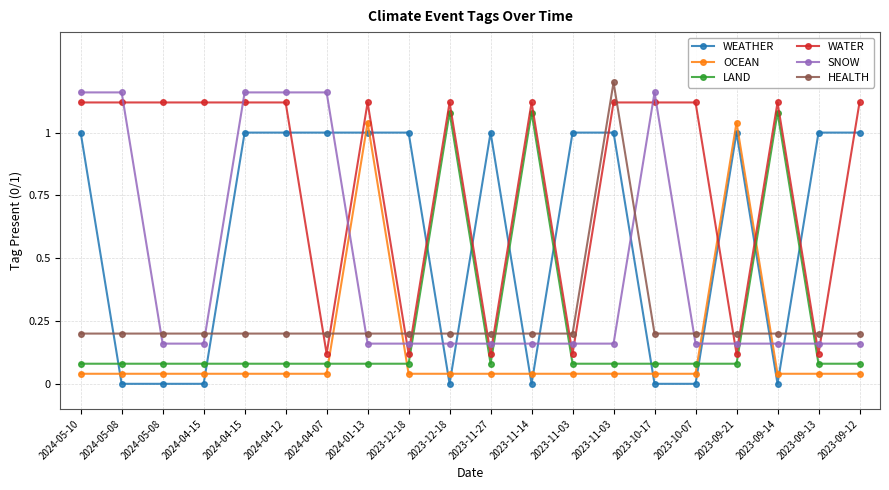

The OCEAN series shows 0.0 at 2023-12-18. True or false?

True